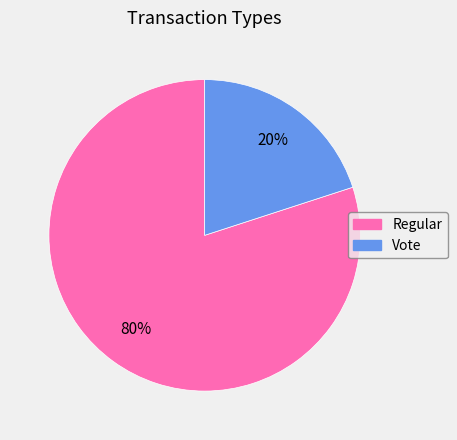

How many slices are in this pie chart?

2